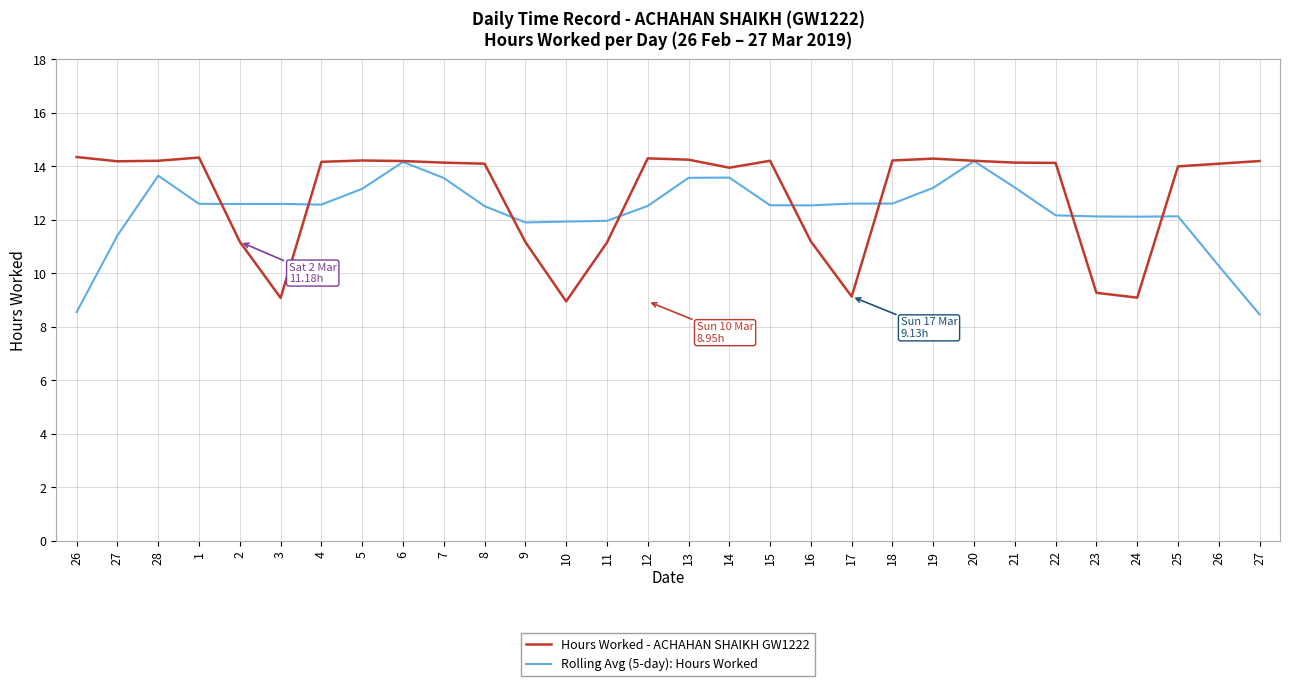

Where is Rolling Avg (5-day): Hours Worked nearest to the value 11?

27